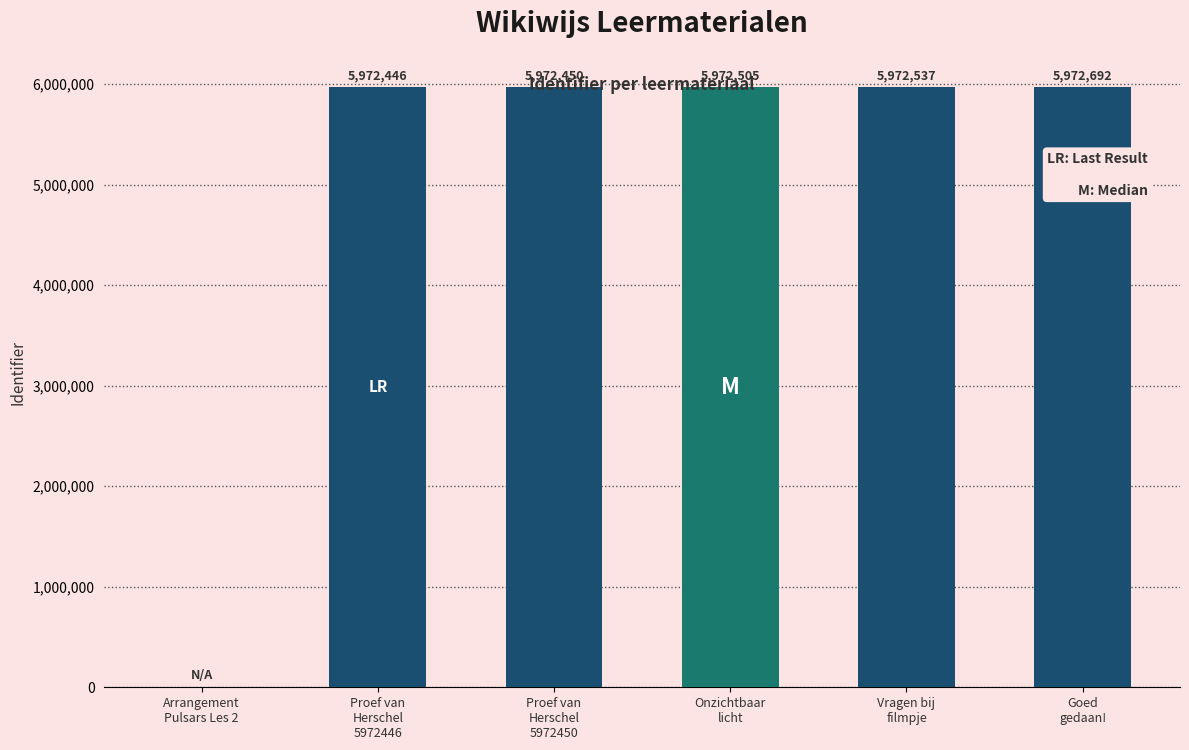

Is it true that the value at Proef van
Herschel
5972446 is 3551744?

False